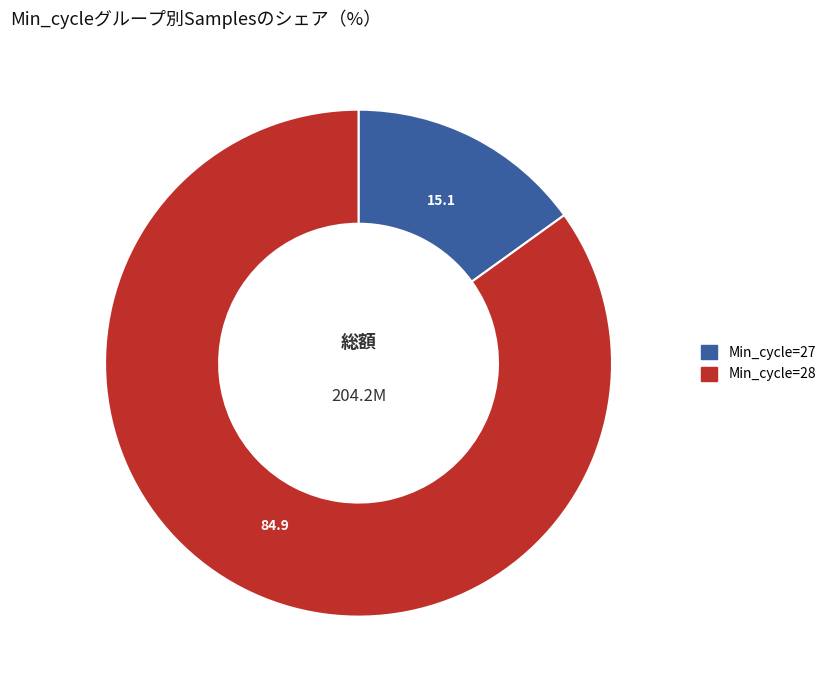

What is the ratio of the value at Min_cycle=28 to the value at Min_cycle=27?

5.6